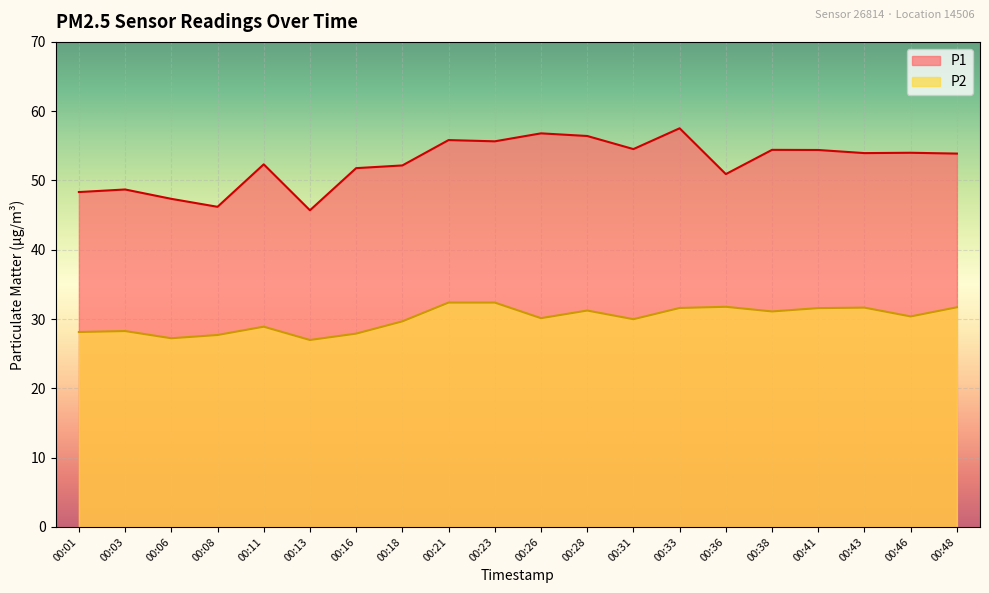

What are all the series names shown in the legend?

P1, P2